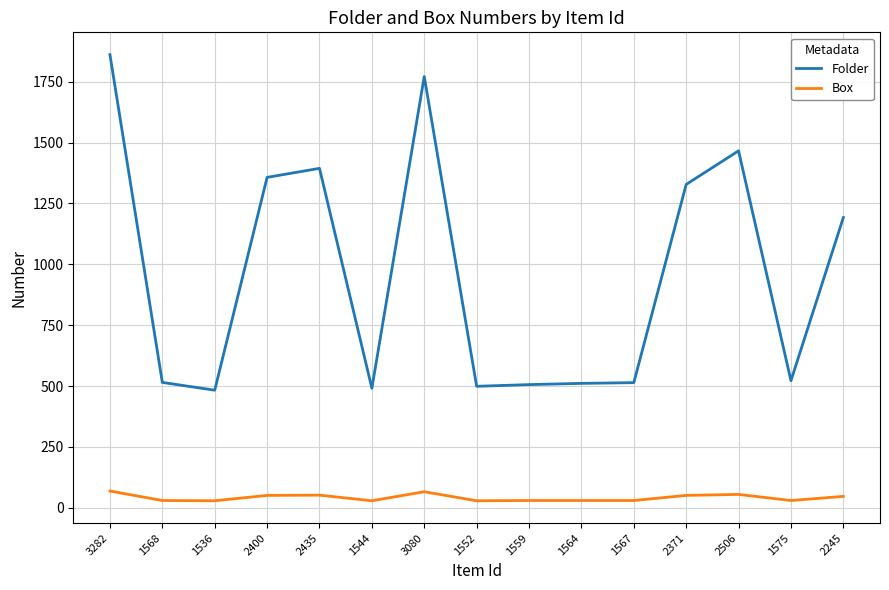

True or false: Box has a value of 47 at 2245.

True